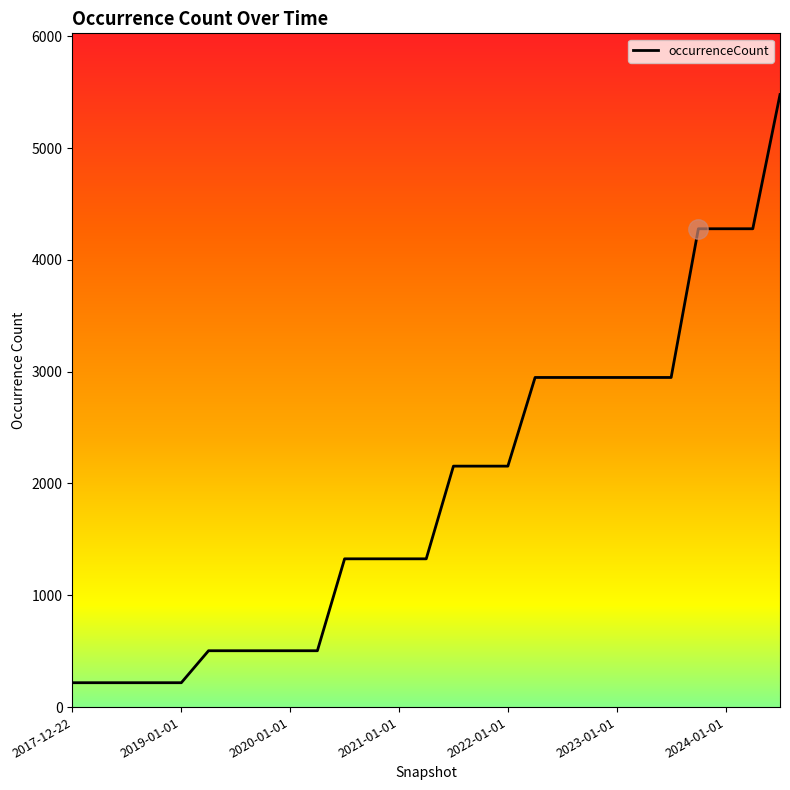

What is the smallest value displayed?

218